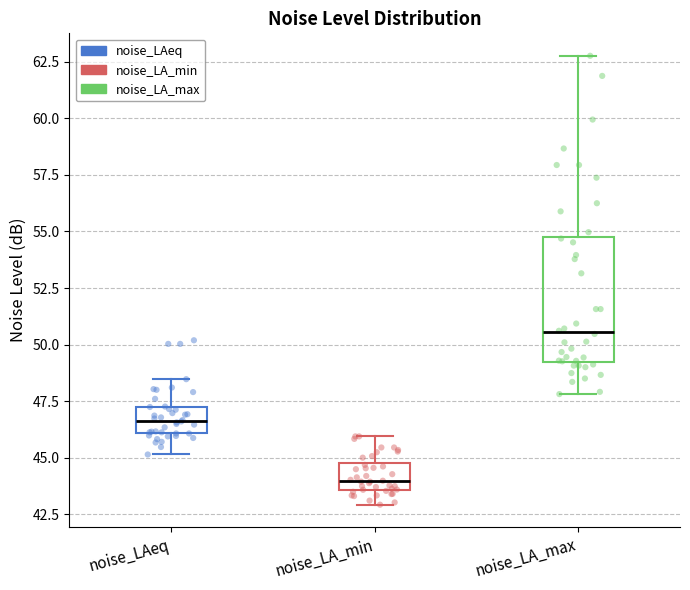

Where does the median line of the box for noise_LAeq sit on the y-axis? The values are not printed on the chart, so give them approximately, as read against the axis.

46.5